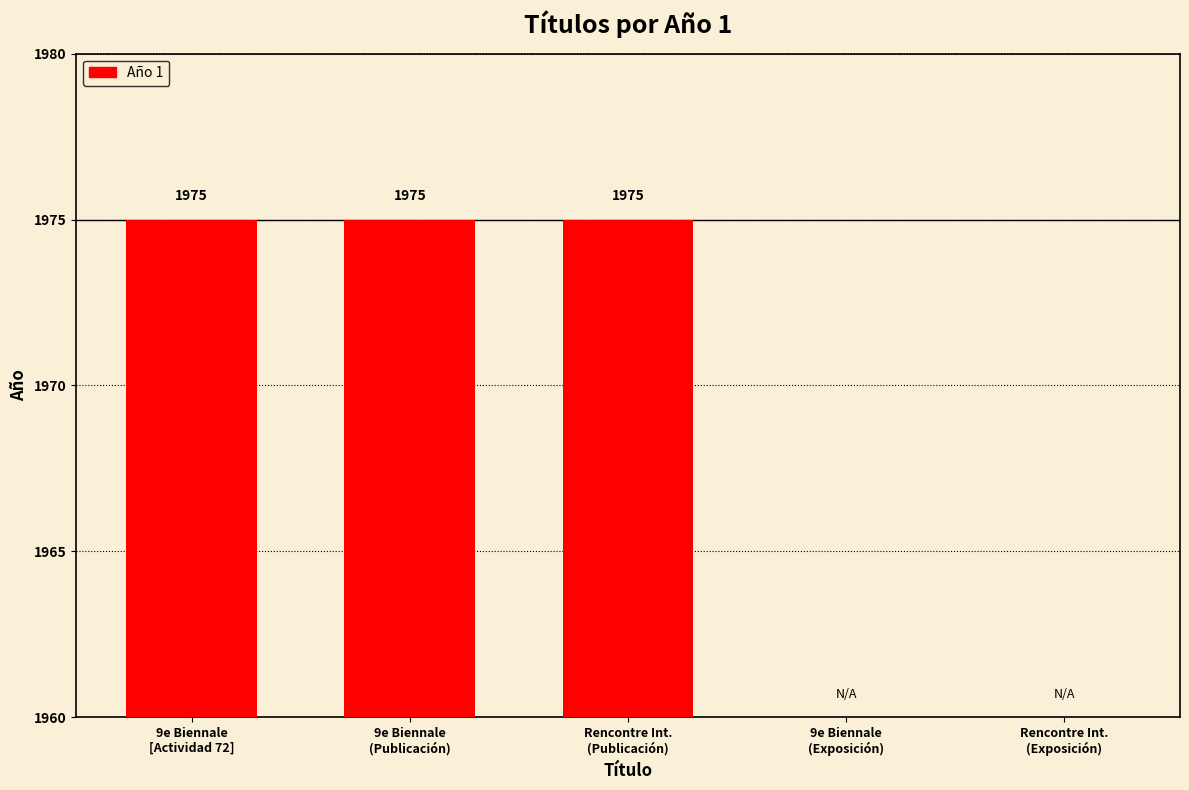

At which category does the chart reach its minimum across all series?

9e Biennale
(Exposición)